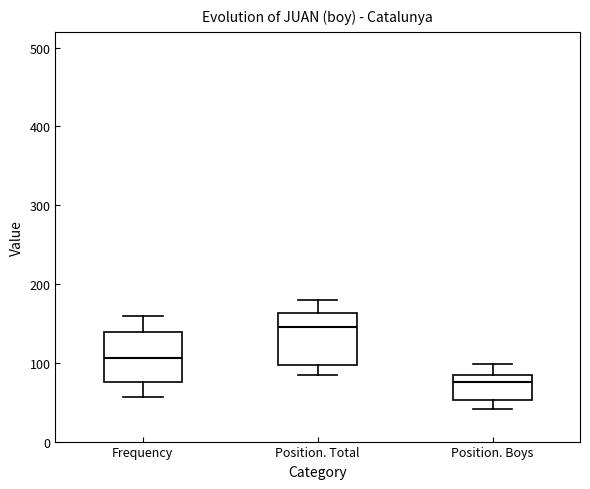

Reading left to right, read every box against the y-axis: the position of its median line, the range the box covers, and the ends of its whiskers. The values are not printed on the chart, so give them approximately, as read against the axis.

Frequency: median 110, box 80 to 140, whiskers 60 to 160
Position. Total: median 150, box 100 to 160, whiskers 80 to 180
Position. Boys: median 80, box 50 to 90, whiskers 40 to 100